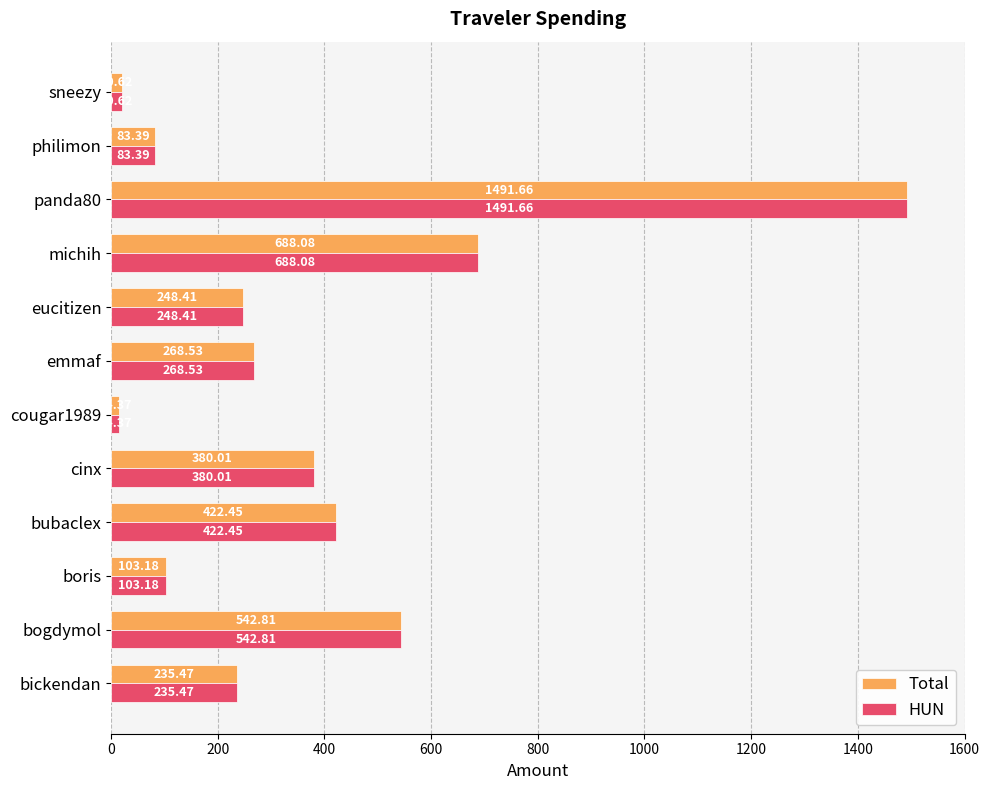

How many categories are shown in the chart?

12